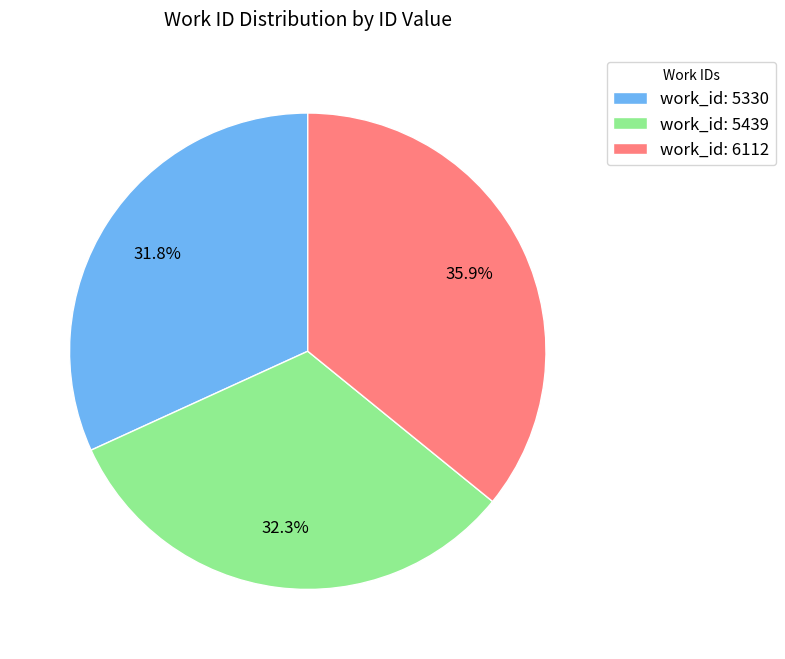

Combined, do work_id: 6112 and work_id: 5439 account for over 50%?

Yes